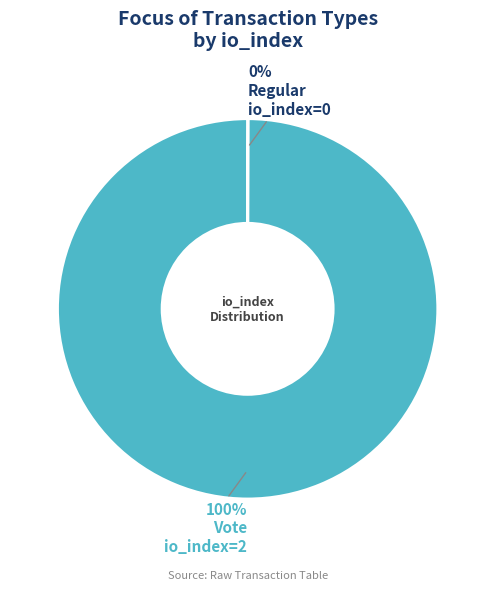

To the nearest percent, what is the average slice percentage?

50%